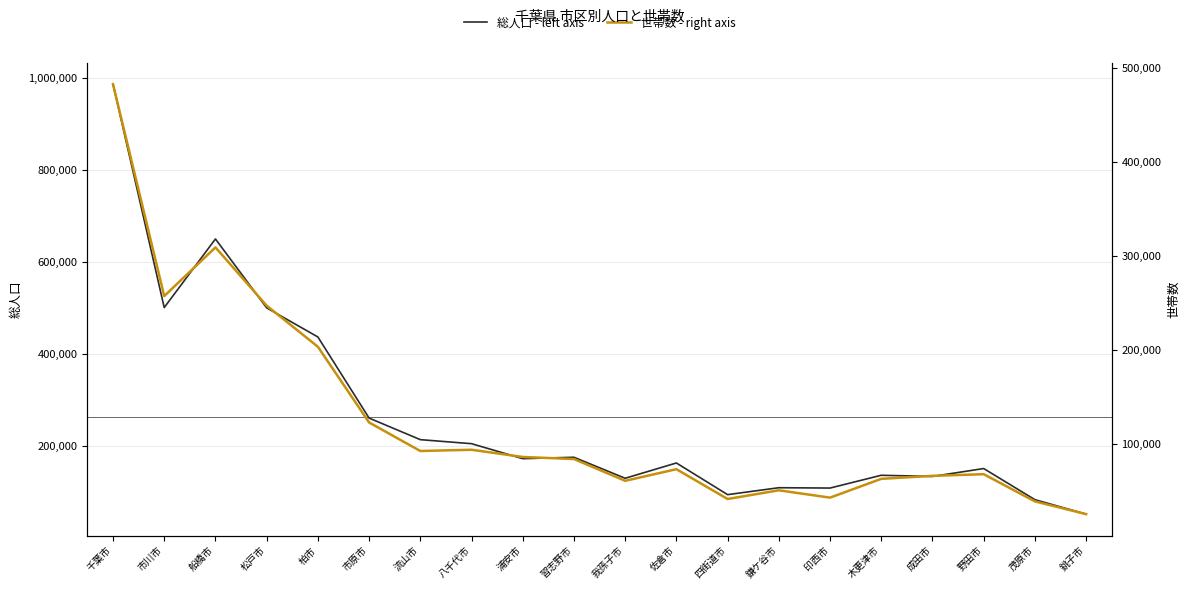

Does the chart have visible grid lines?

Yes